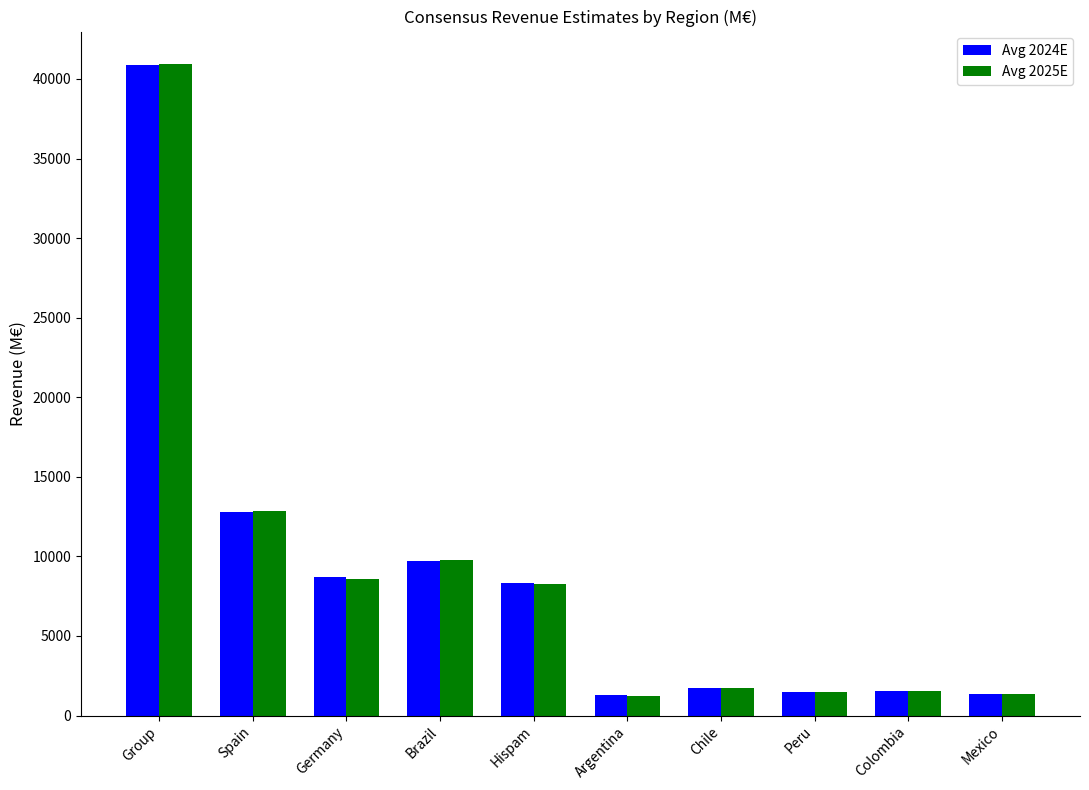

Is the value of Avg 2025E at Germany greater than the value of Avg 2024E at Mexico?

Yes